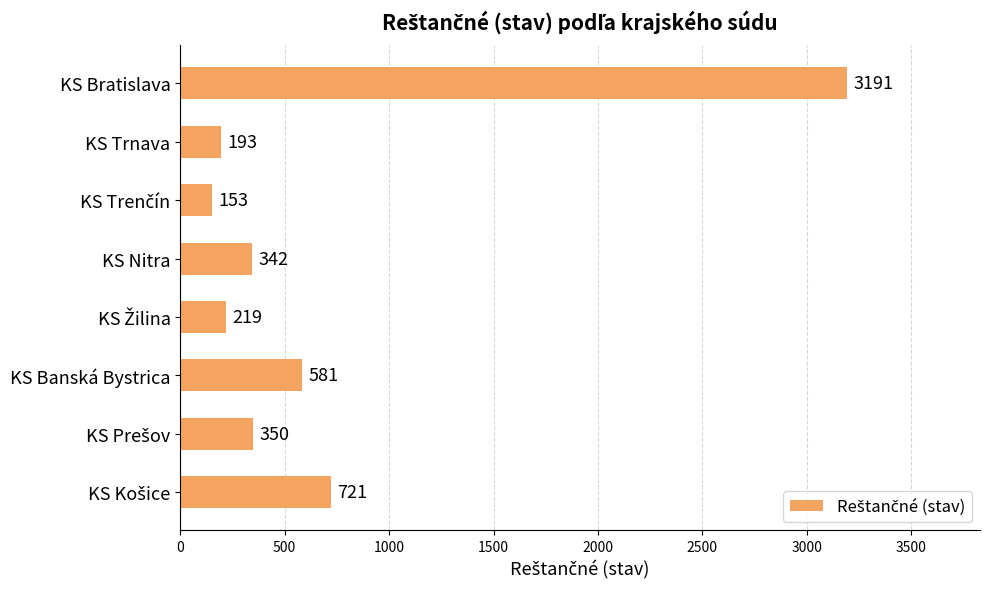

Read the value at KS Nitra.

342